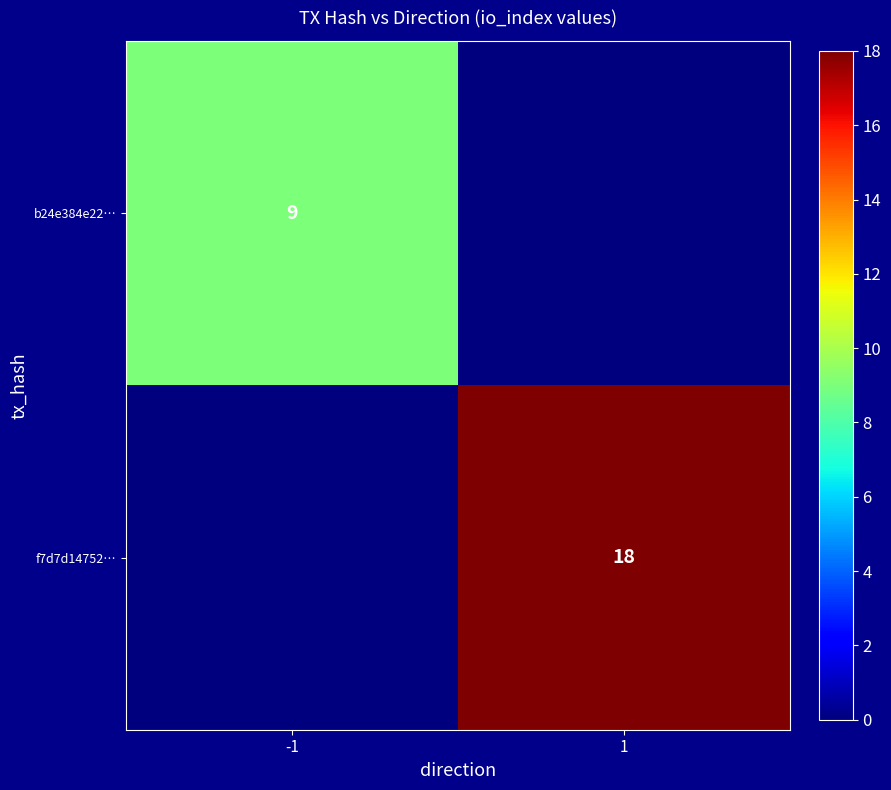

Is it true that b24e384e22… equals 12 at -1?

False